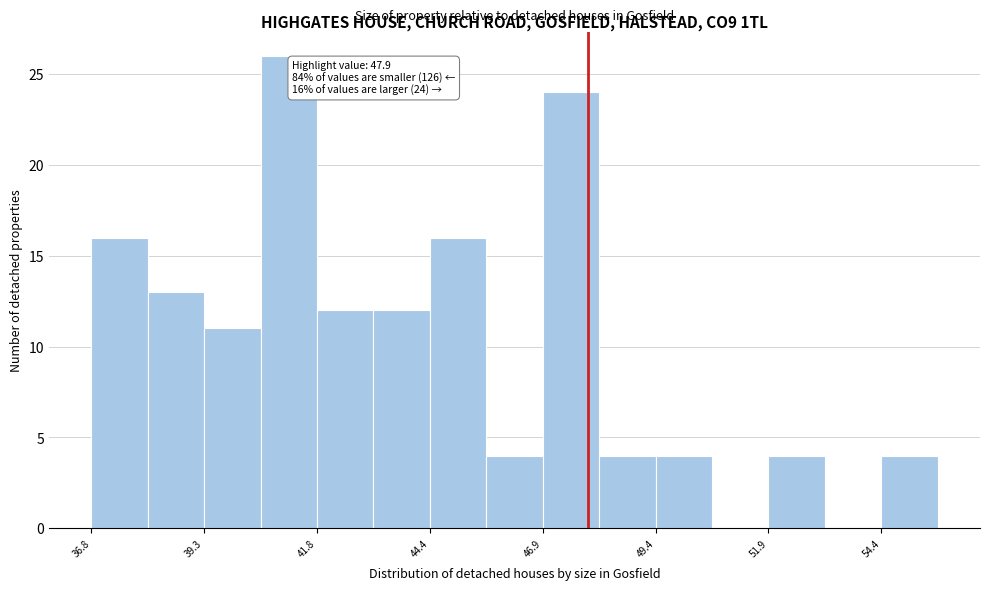

Read against the x-axis, roughly where is the centre of the tallest bar?

41.0